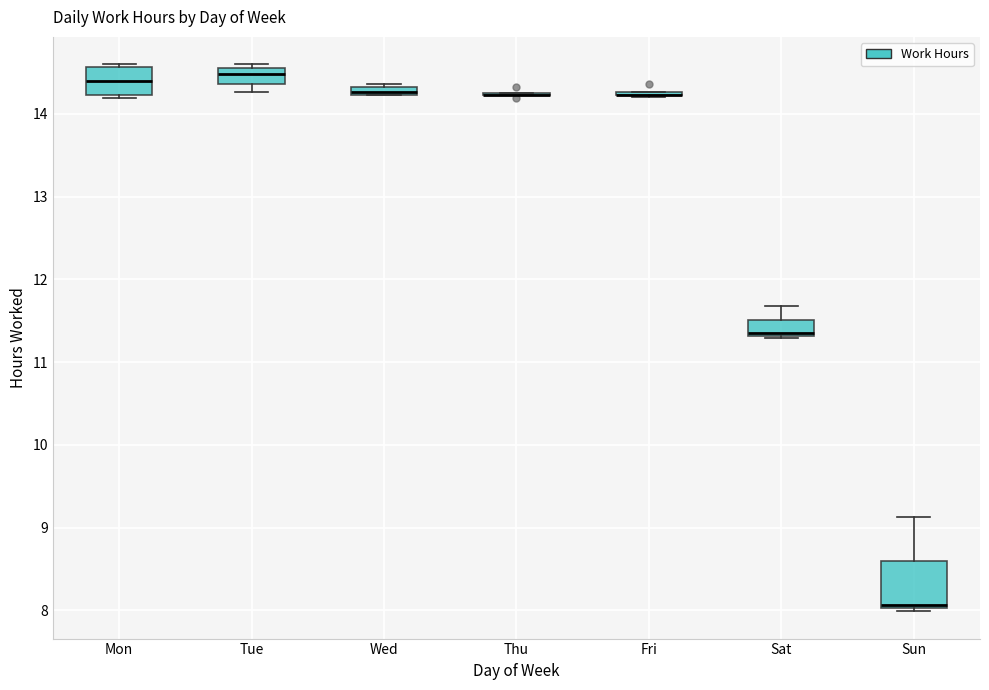

Which box is the tallest, from its lower edge to its upper edge?

Sun